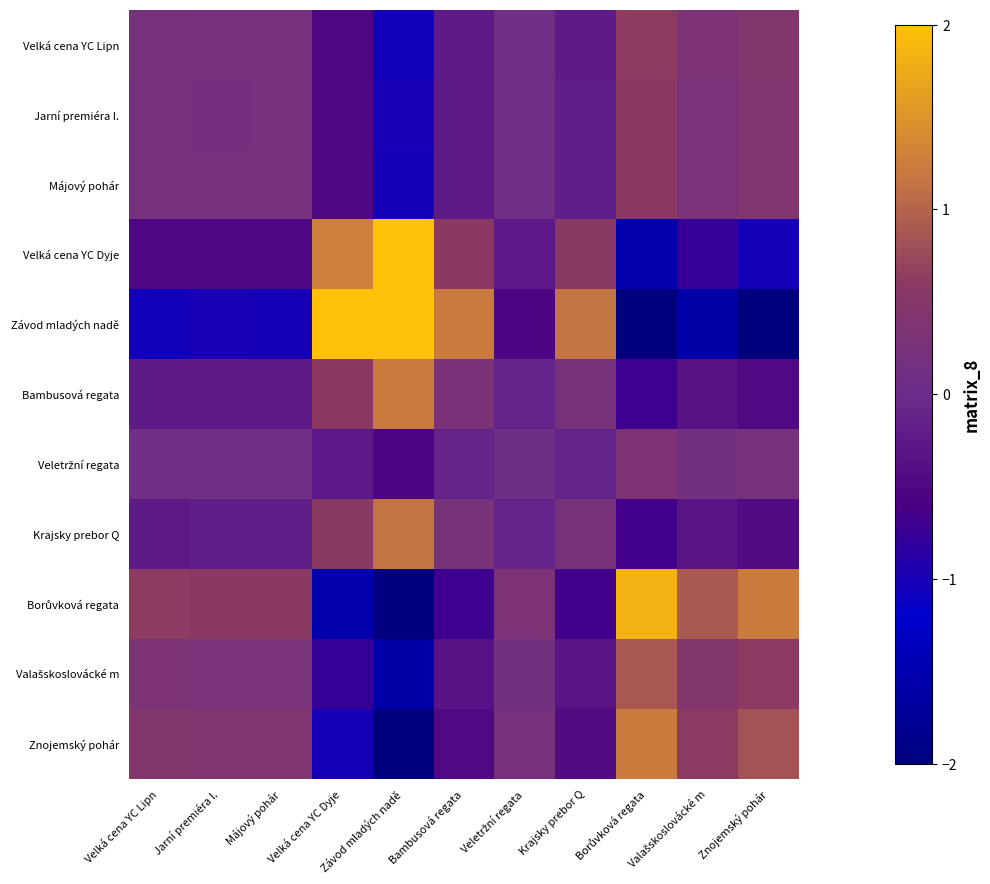

What is the smallest value displayed?

-2.0